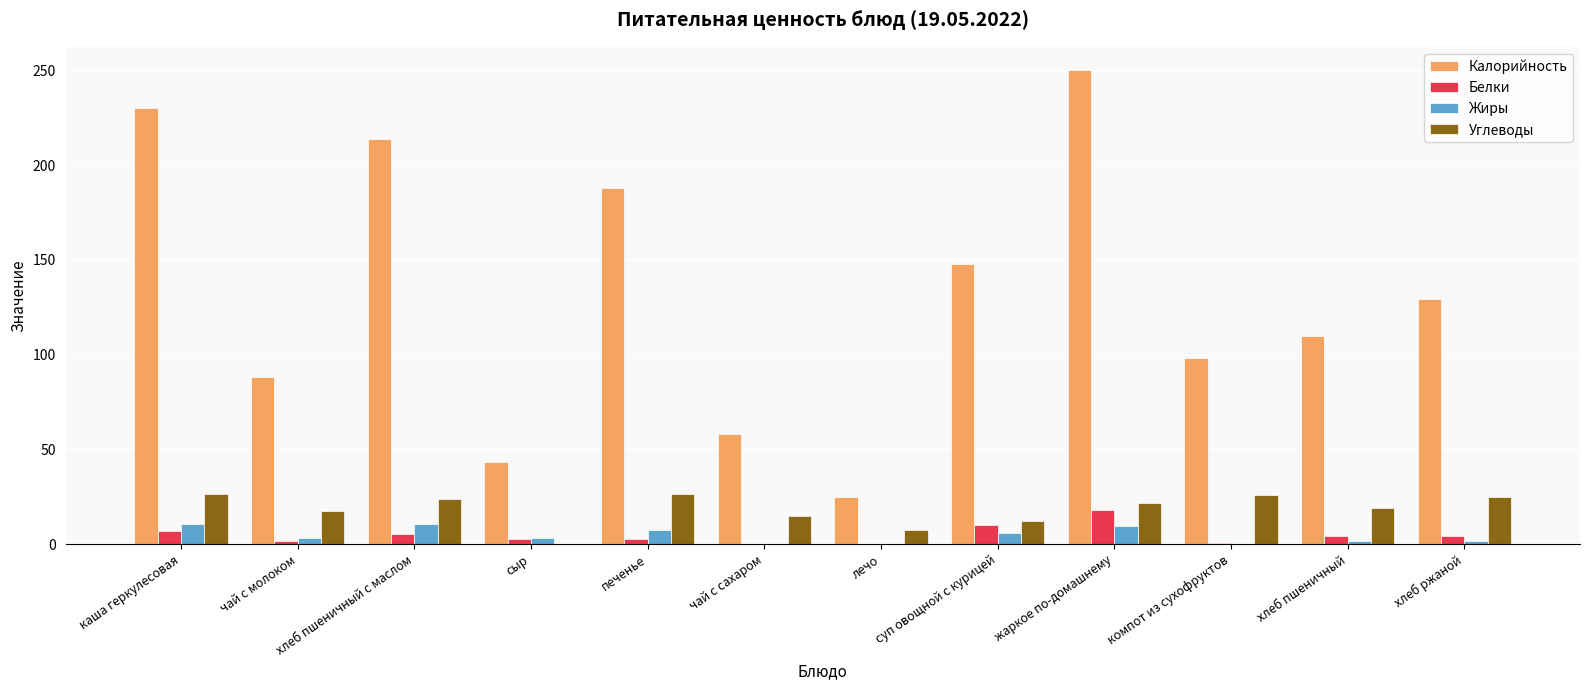

True or false: Жиры has a value of 1.8 at хлеб пшеничный.

True